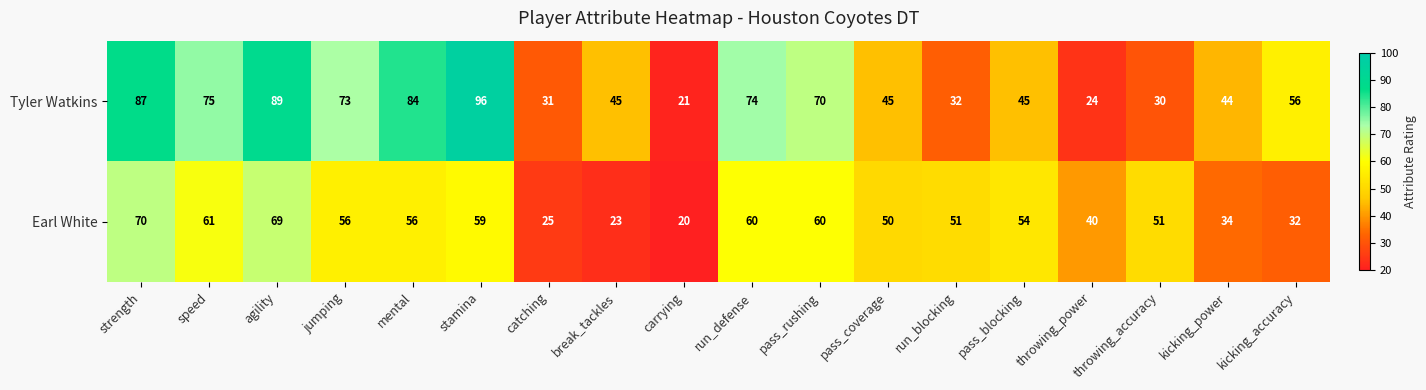

Count the number of categories in the chart.

18